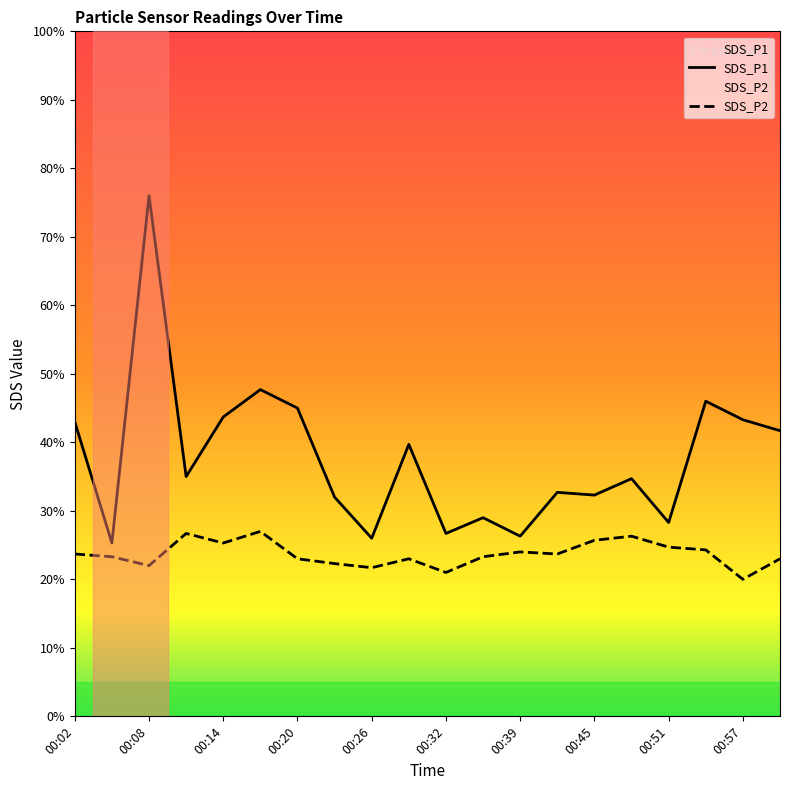

Which series has the widest spread of values?

SDS_P1